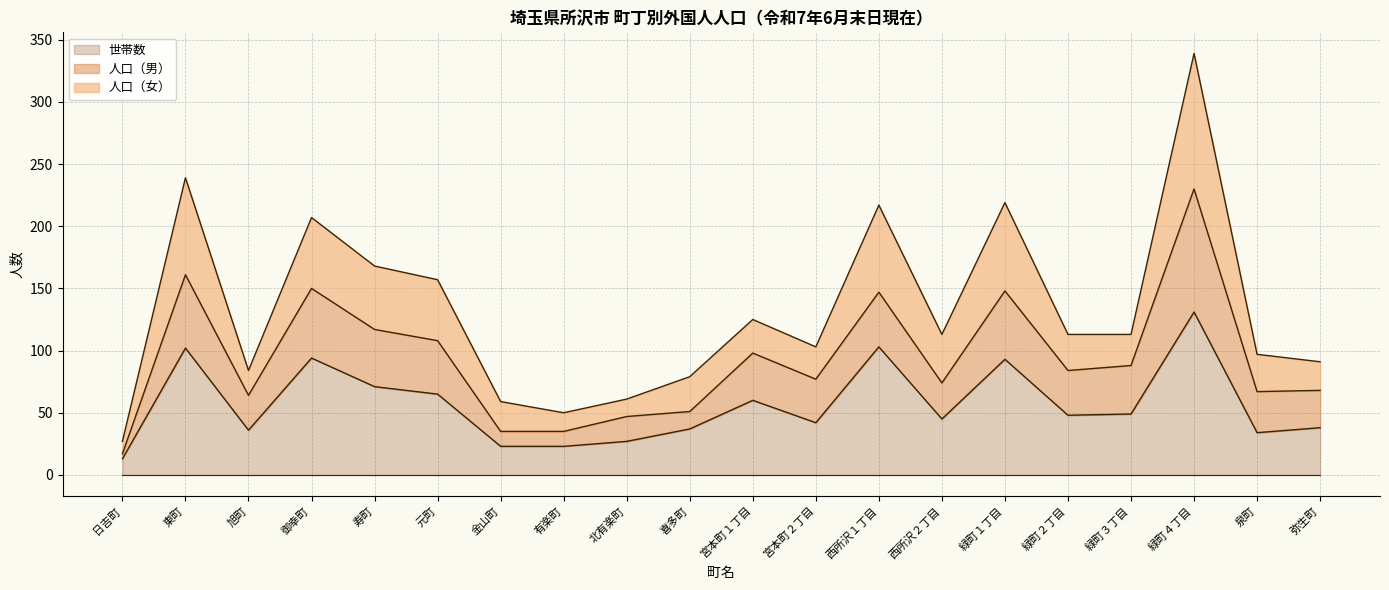

At which category is the sum across all series the highest?

緑町４丁目